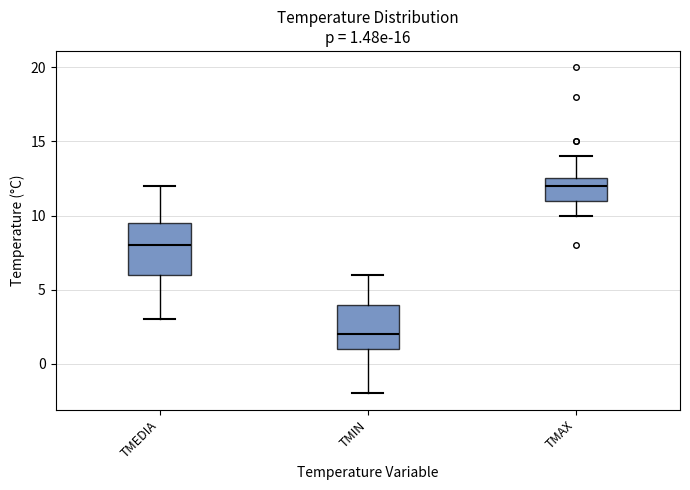

Which box has the highest median line?

TMAX